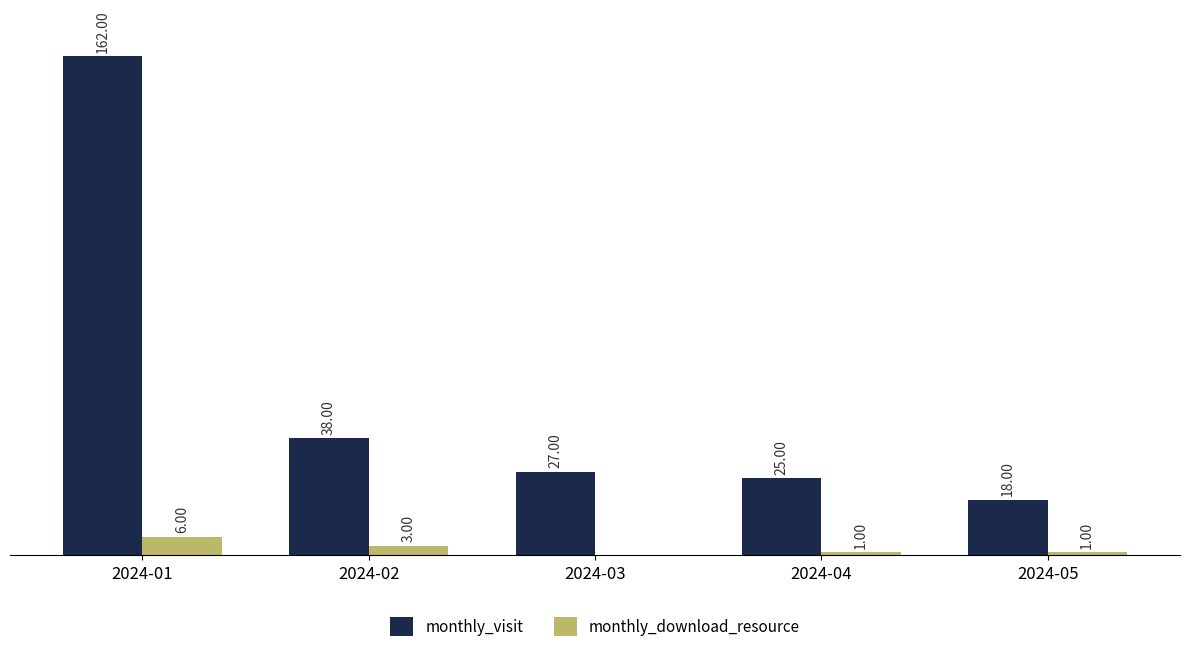

Which series has the largest total across all categories?

monthly_visit